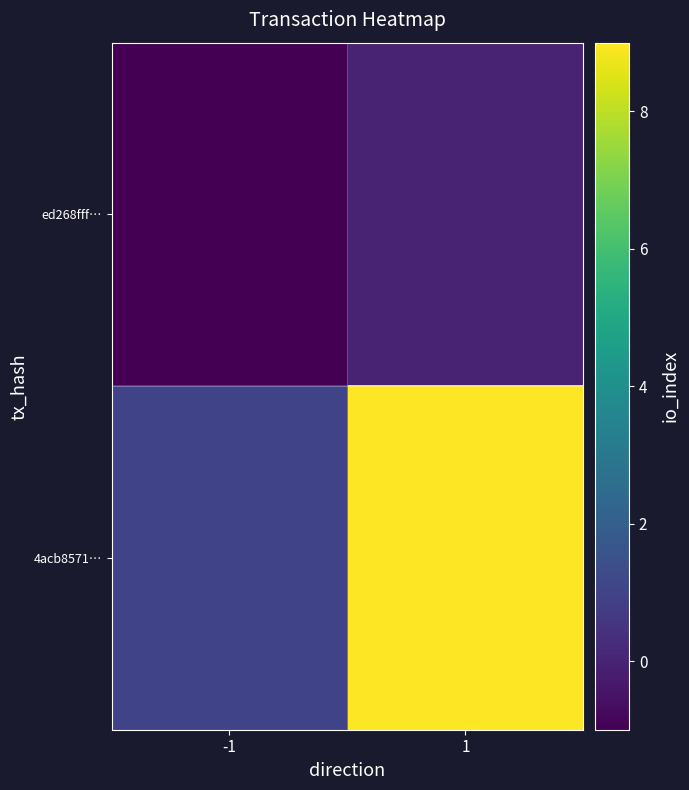

Between -1 and 1, which series saw the biggest shift?

4acb8571…